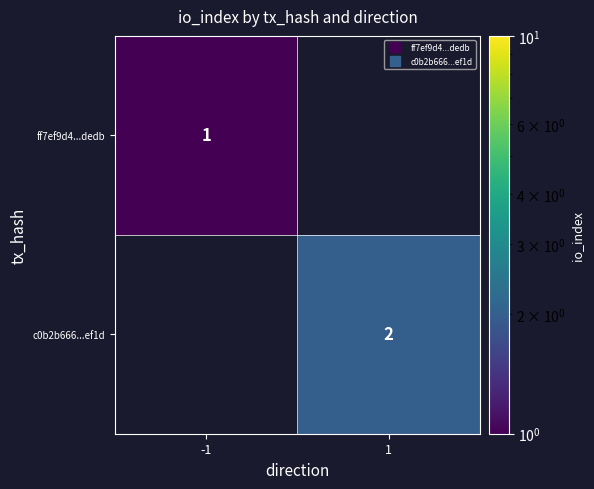

What is the sum of the ff7ef9d4...dedb values at 1 and -1?

1